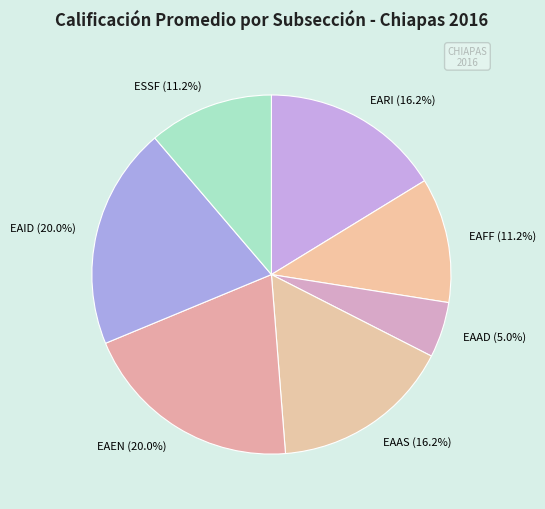

What is the total percentage of EARI (16.2%) and EAEN (20.0%)?

36.3%